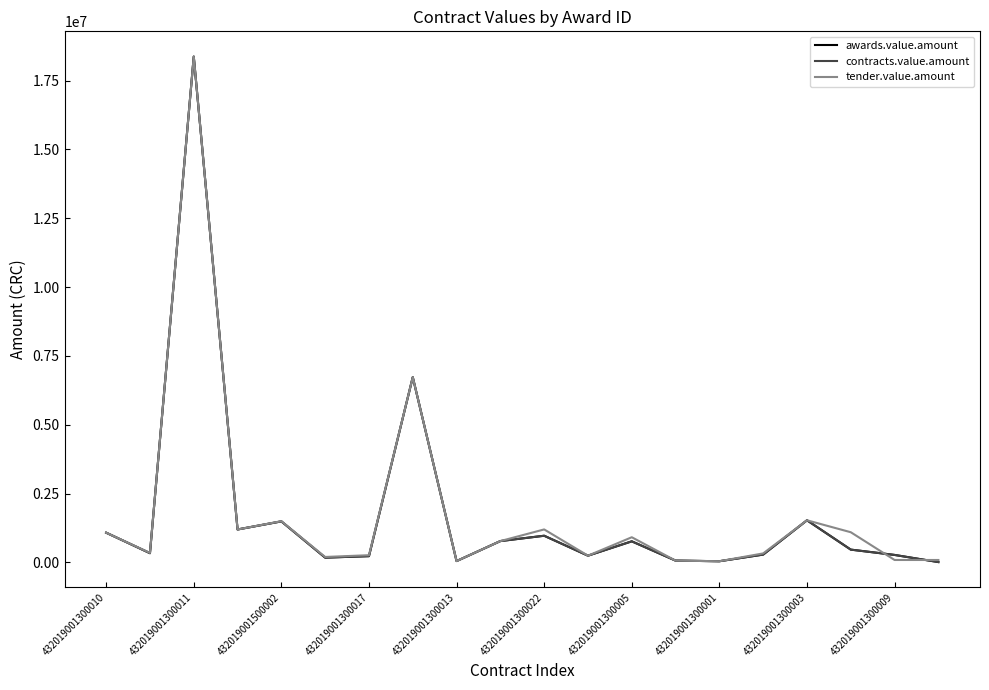

Is this an area chart (filled region under the line)?

No